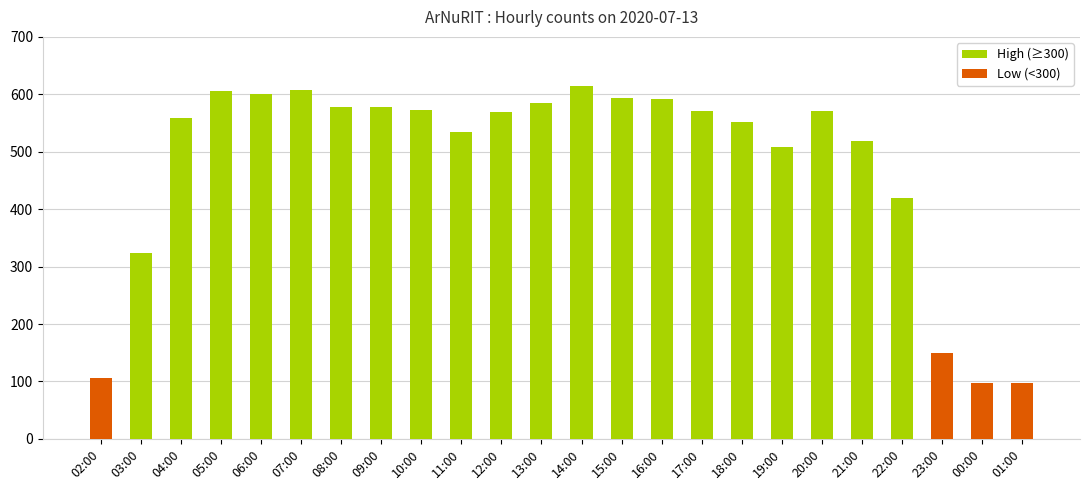

How many bars are there in total?

24